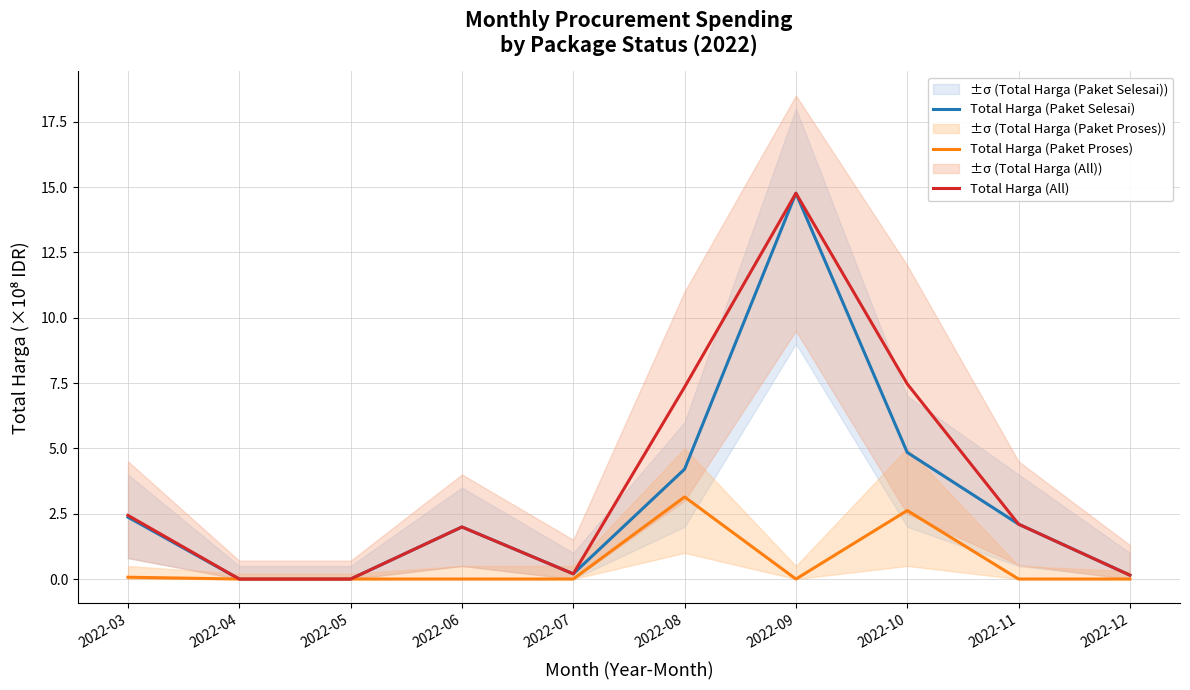

At which category does Total Harga (All) reach its first local peak?

2022-06